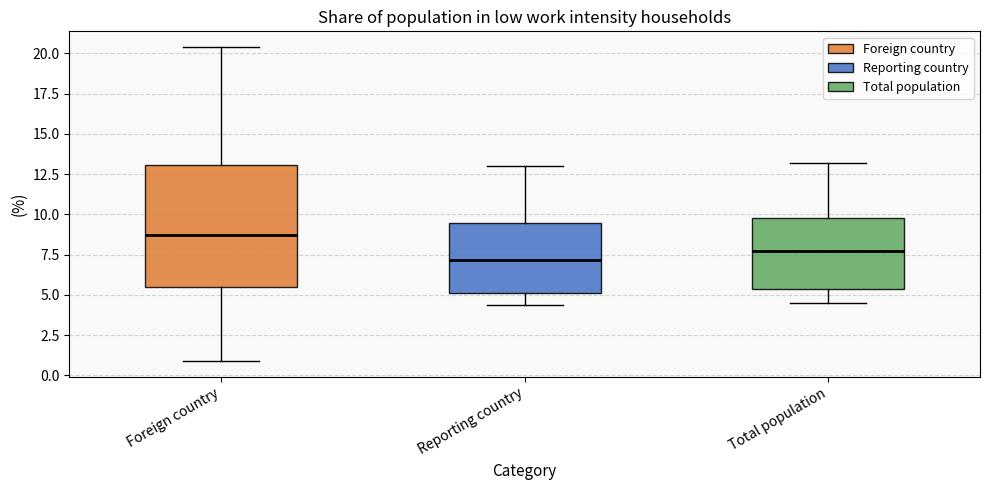

Which box's median line is the lowest?

Reporting country